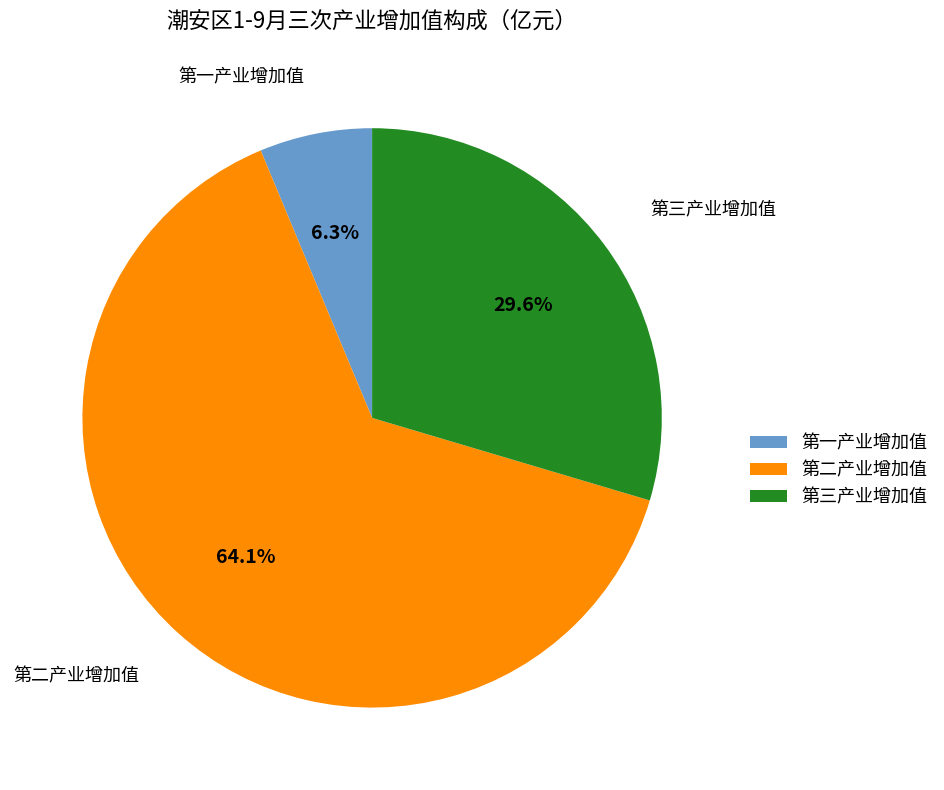

To the nearest percent, what portion does 第二产业增加值 represent?

64%